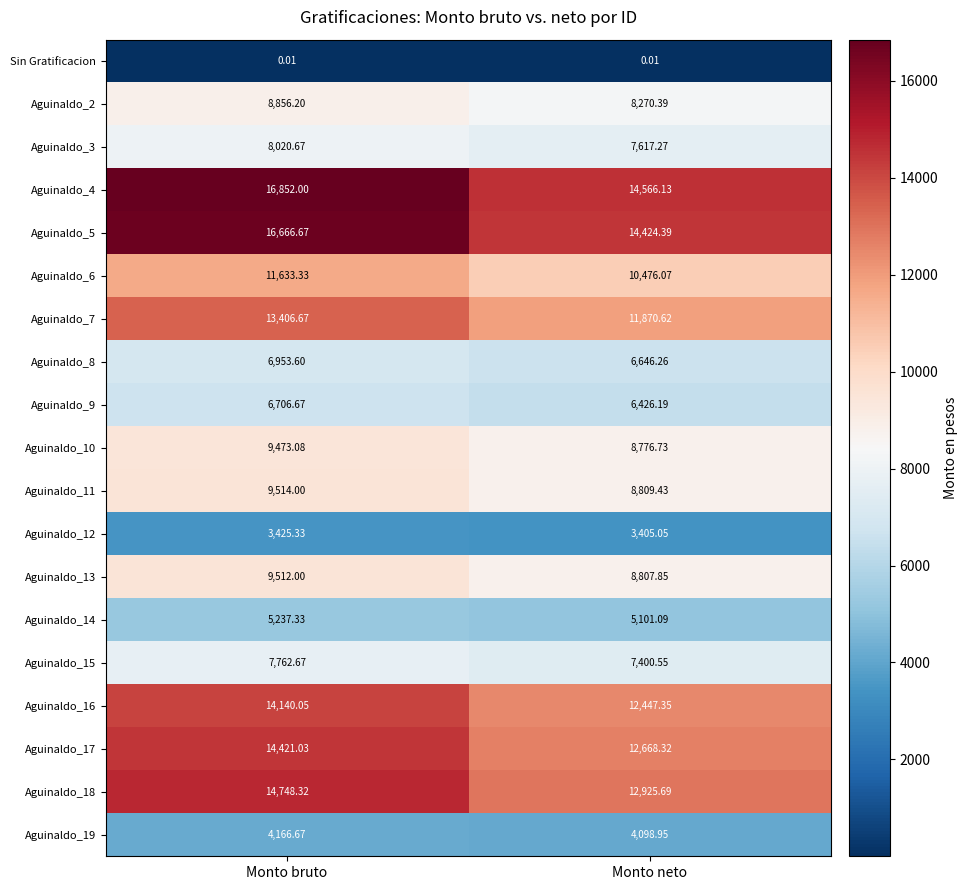

Which series changed the most between Monto bruto and Monto neto?

Aguinaldo_4